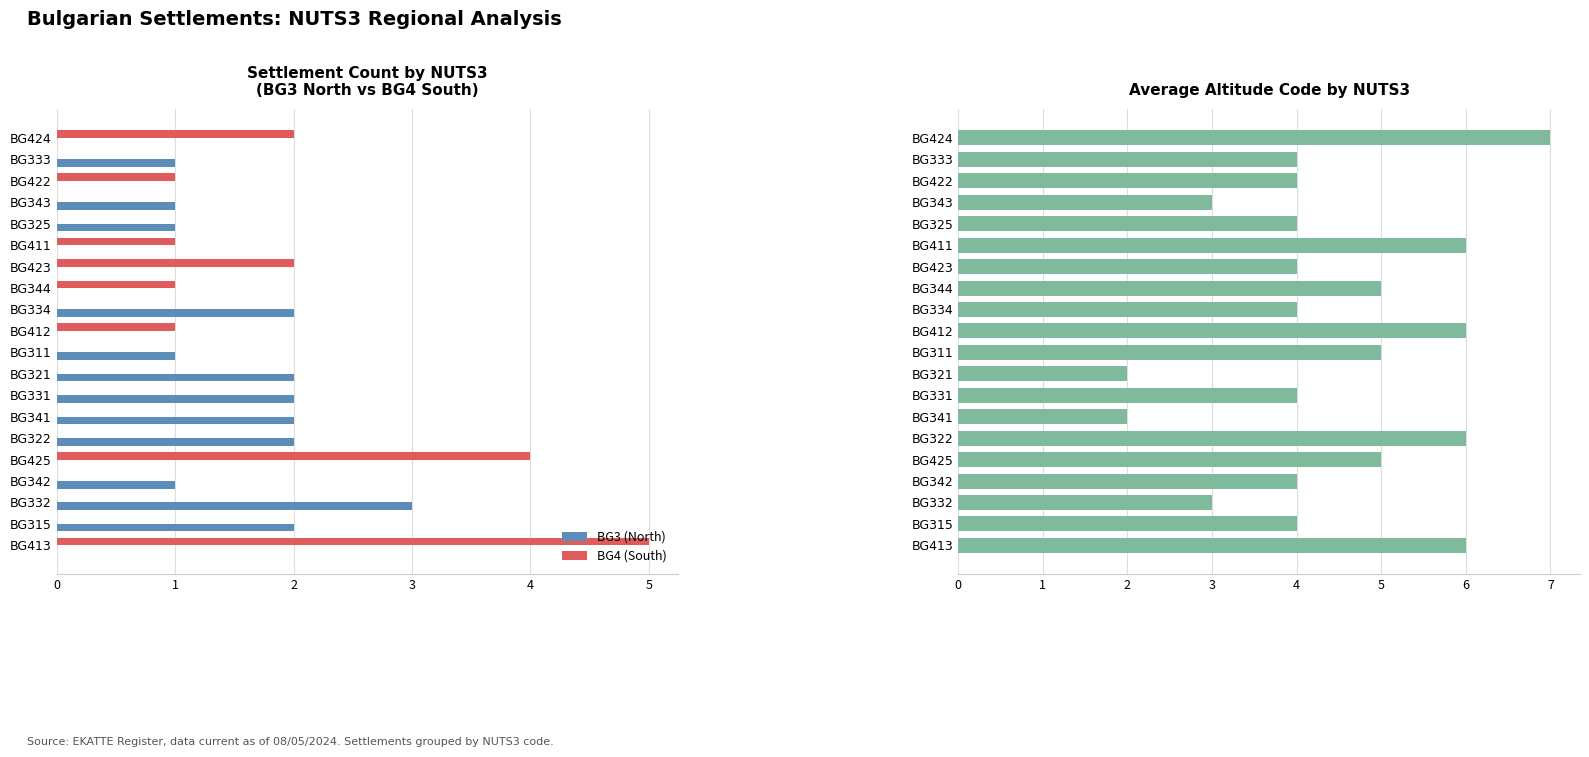

What is the difference between the second highest and minimum values in the BG3 (North) series?

2